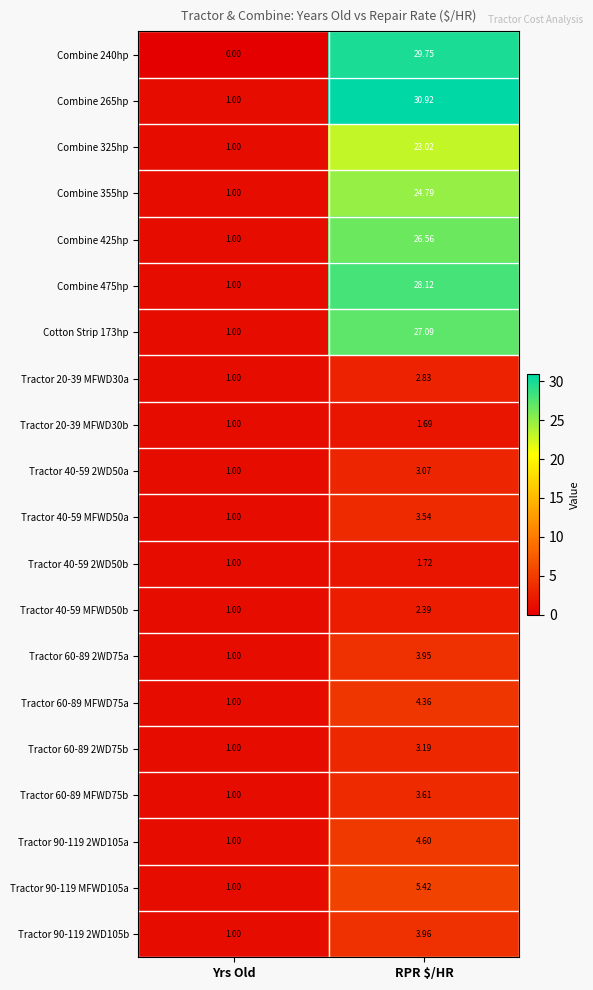

How many data points does each series have?

2